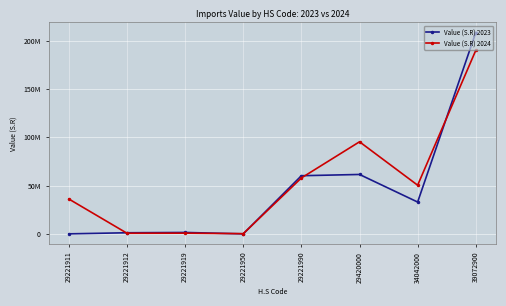

What is the difference between the Value (S.R) 2023 values at 29221919 and 39072900?

206935380